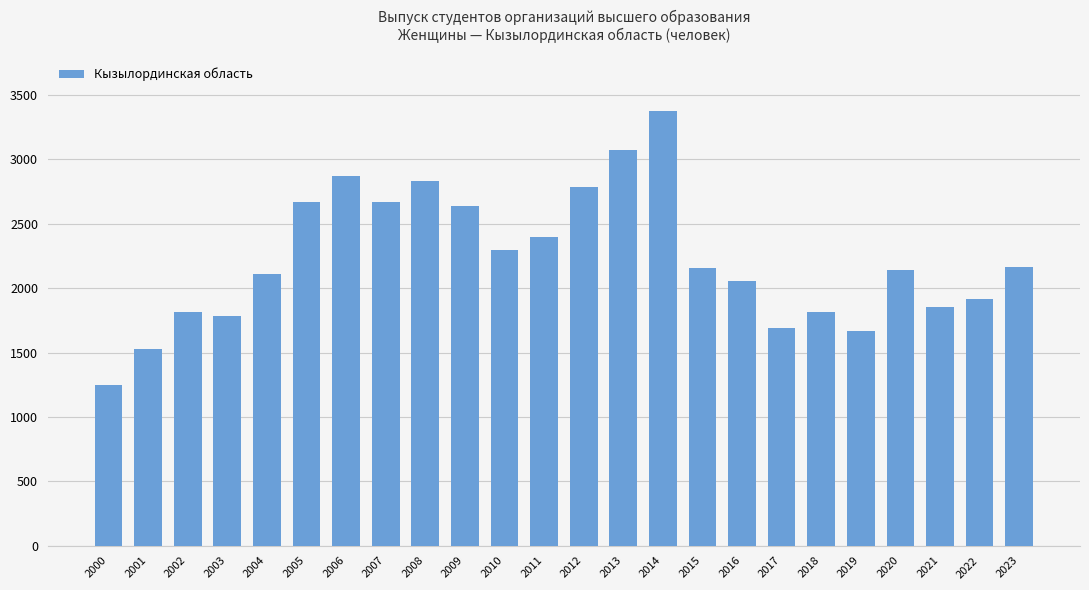

True or false: the data shows 1246 at 2000.

True